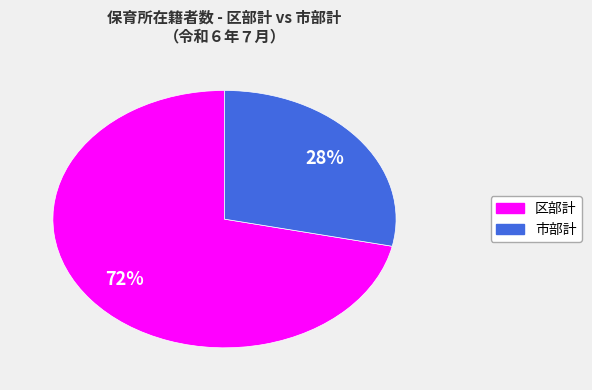

Combined, do 市部計 and 区部計 account for over 50%?

Yes